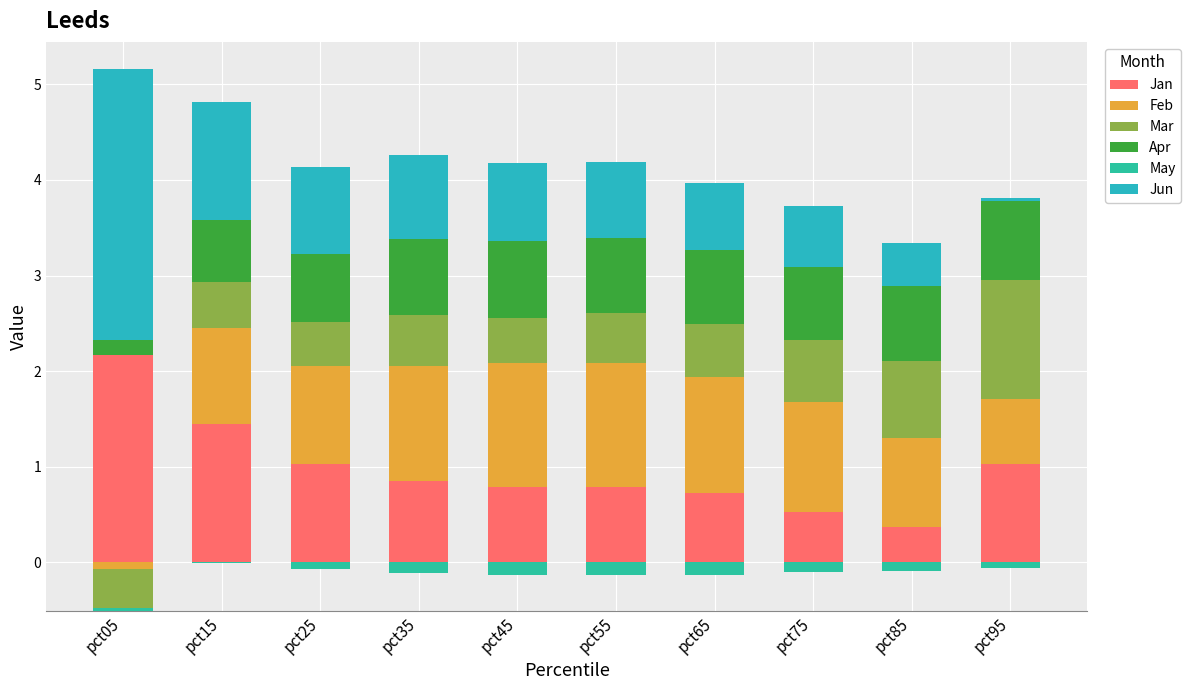

Are the bars horizontal?

No